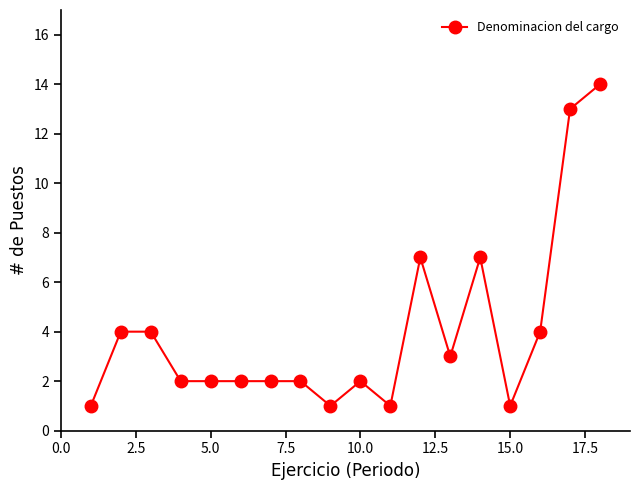

What is the value of the 10th point from the left?

2